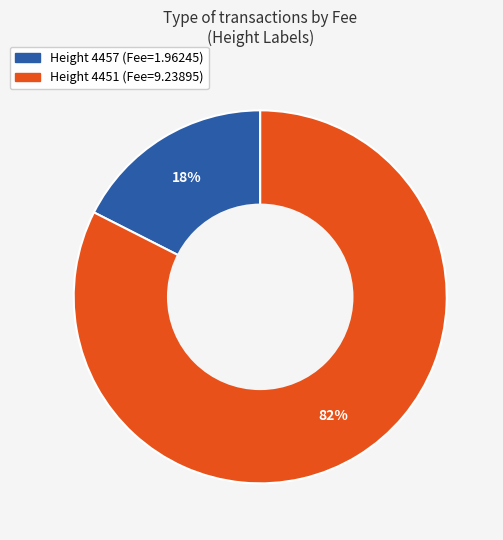

Is there a majority slice in this chart?

Yes